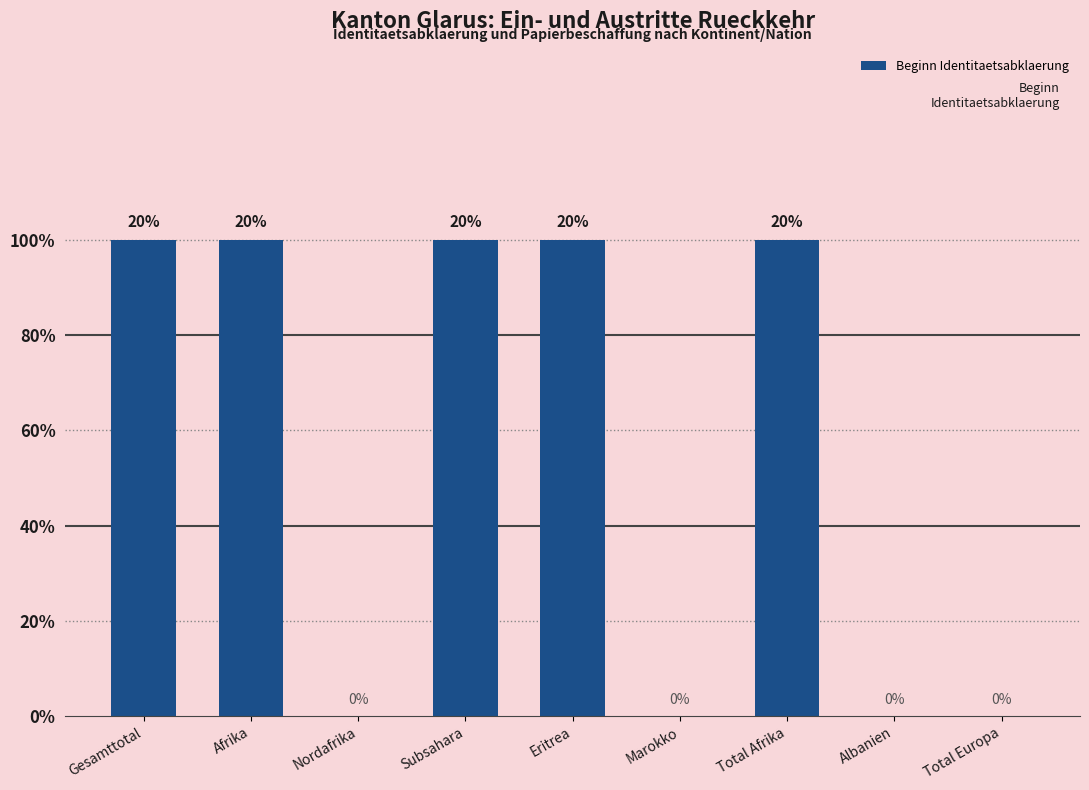

Rank the categories by value from highest to lowest.

Gesamttotal, Afrika, Subsahara, Eritrea, Total Afrika, Nordafrika, Marokko, Albanien, Total Europa